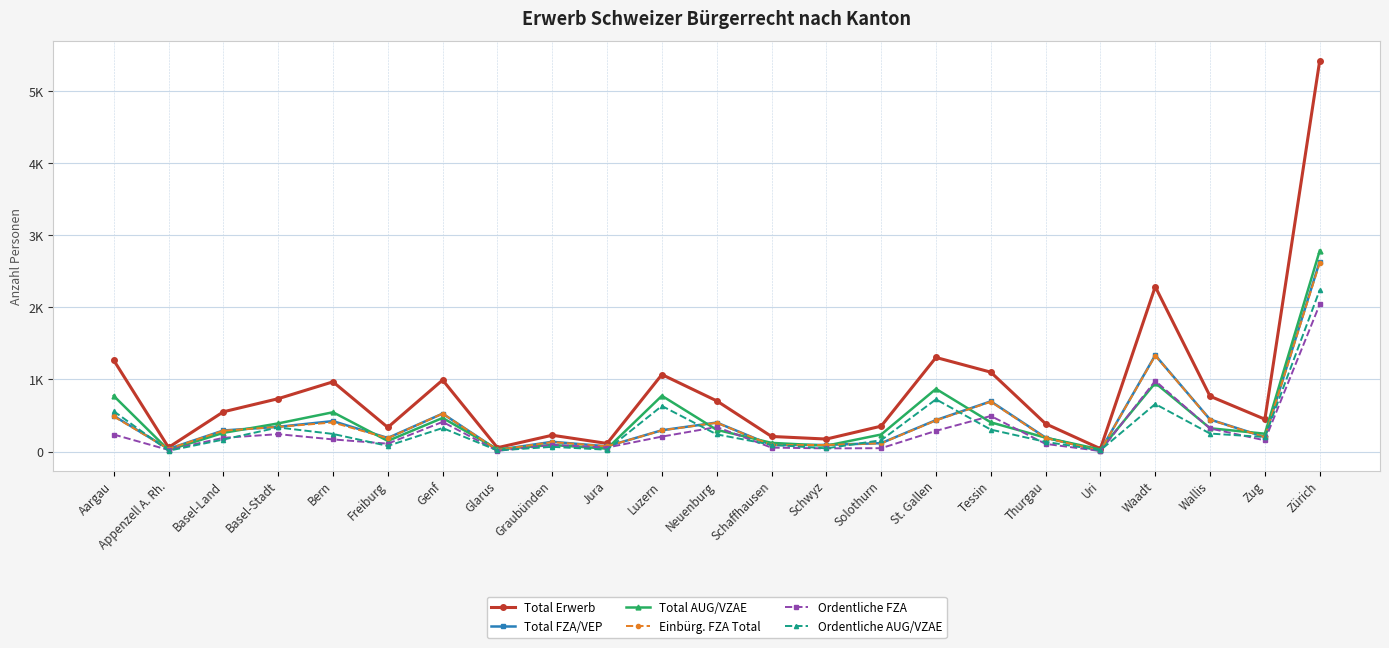

The Total AUG/VZAE series shows 400 at Aargau. True or false?

False